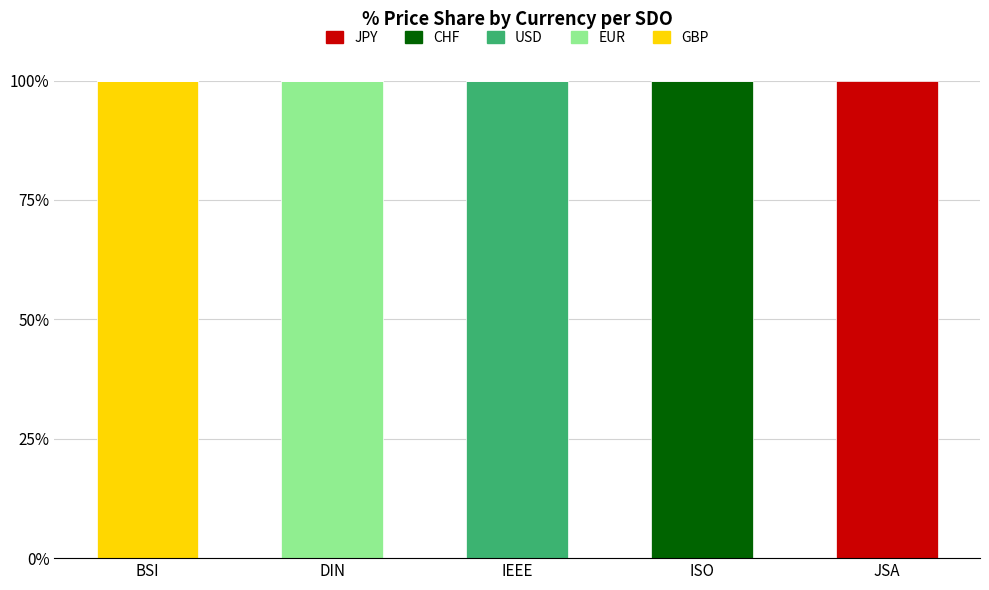

Which category has the highest value in the GBP series?

BSI